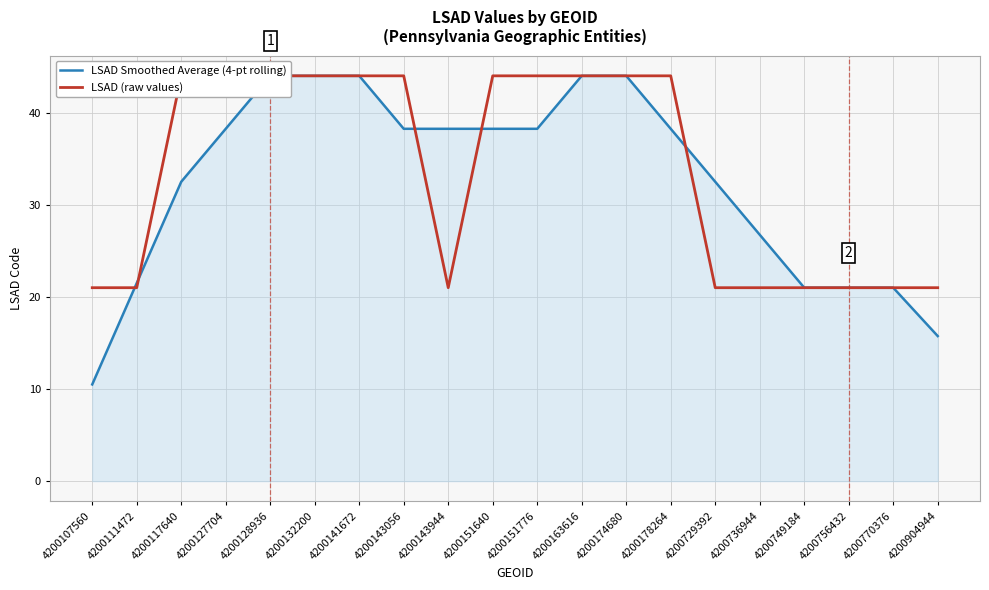

Is the value of LSAD Smoothed Average (4-pt rolling) at 4200151776 greater than the value of LSAD (raw values) at 4200141672?

No